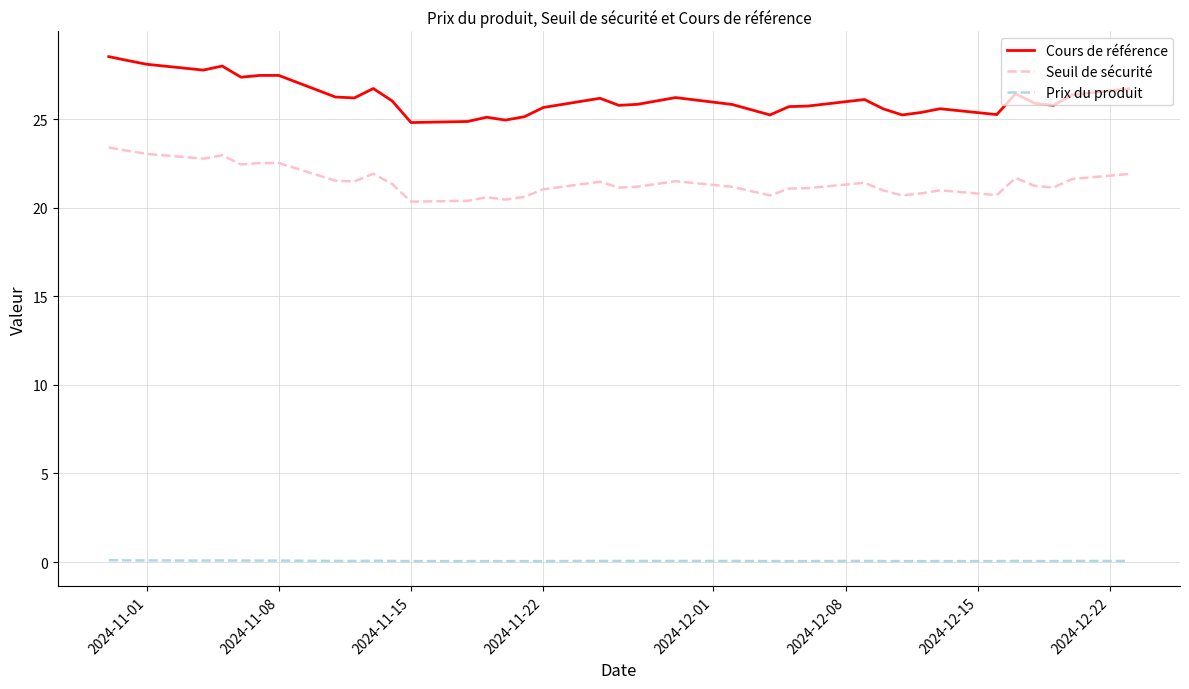

What is the sum of all Cours de référence values?

969.3